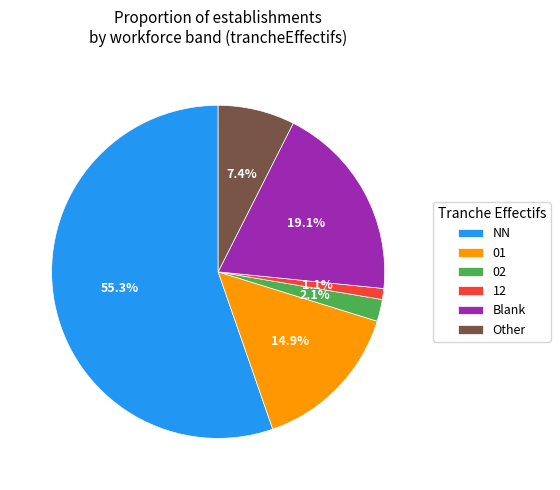

Which has a higher value, 02 or NN?

NN